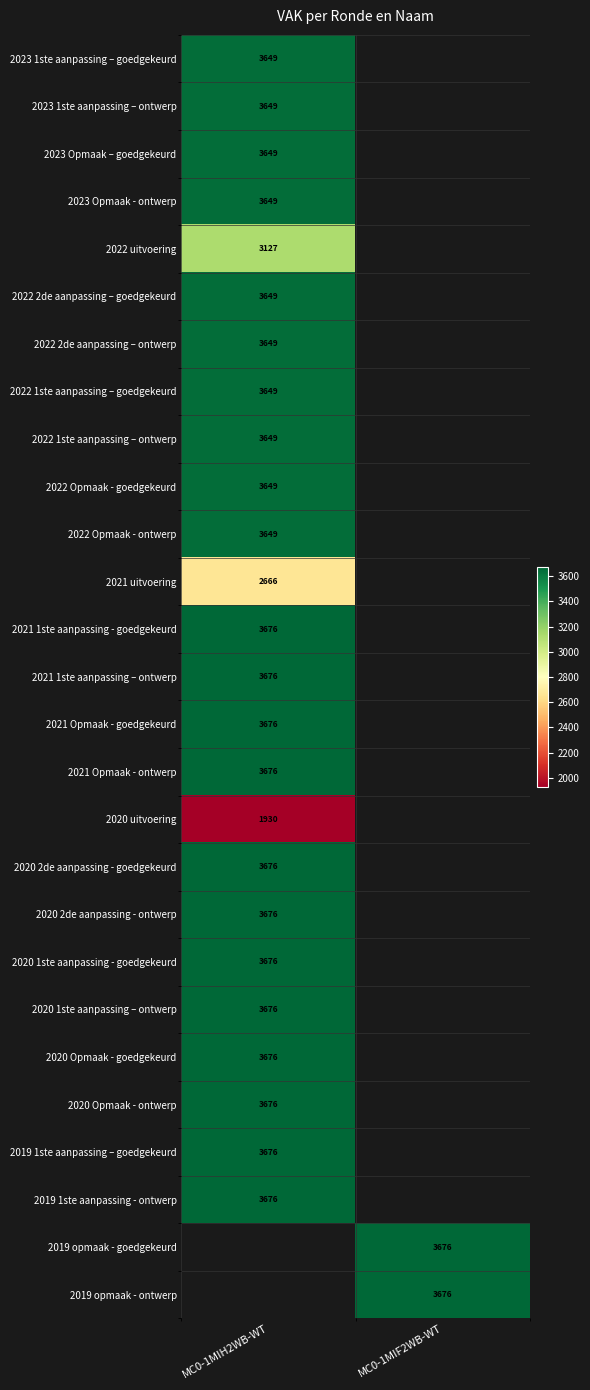

The 2022 uitvoering series shows 1114 at MC0-1MIH2WB-WT. True or false?

False